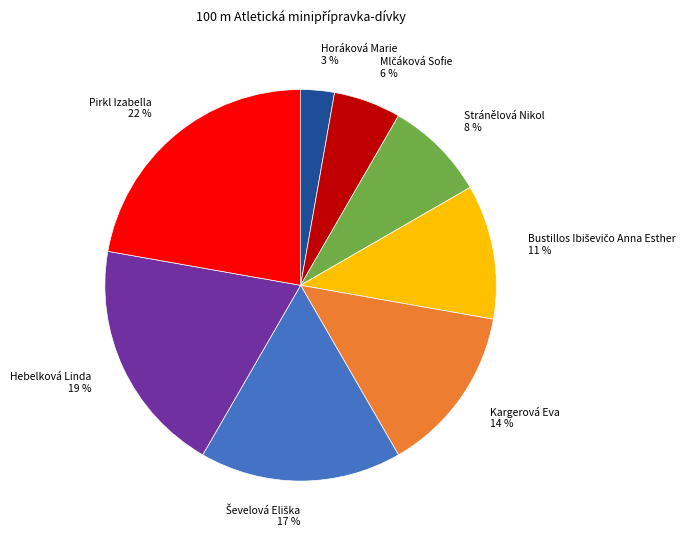

Combined, do Hebelková Linda and Pirkl Izabella account for over 50%?

No